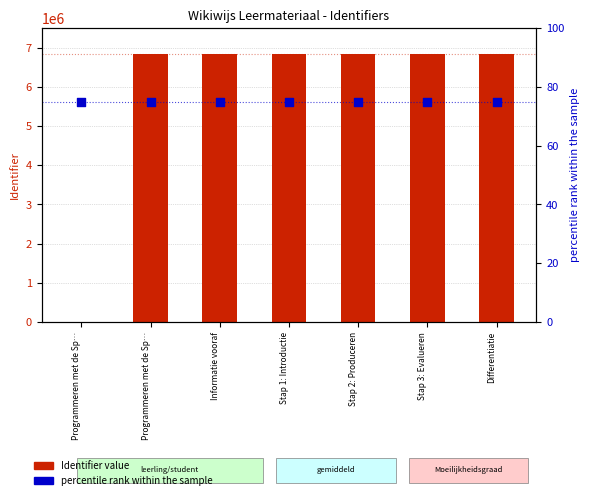

At how many categories does at least one series exceed 498442?

6